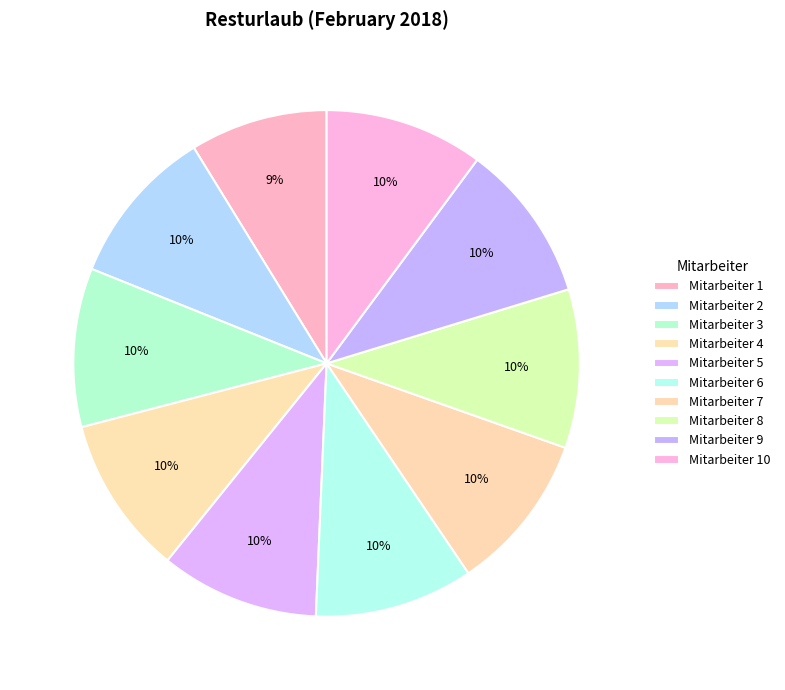

Which slice is the largest?

Mitarbeiter 2